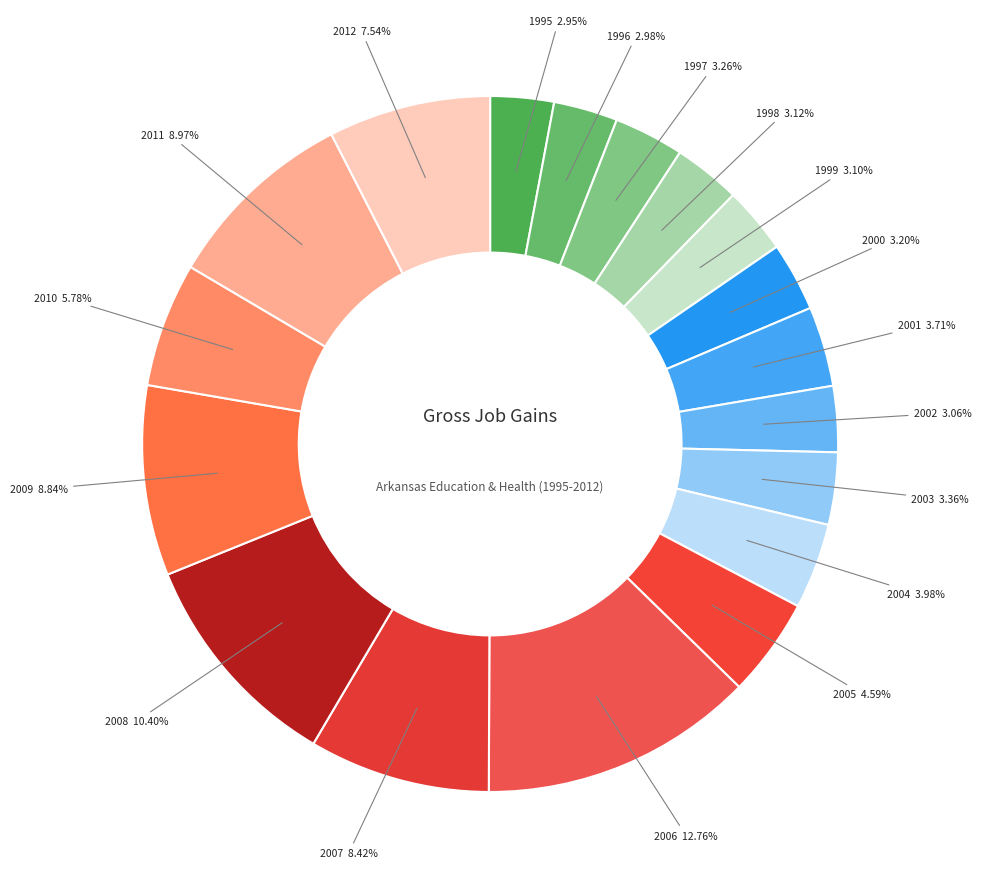

Is there any slice that represents more than half of the pie?

No